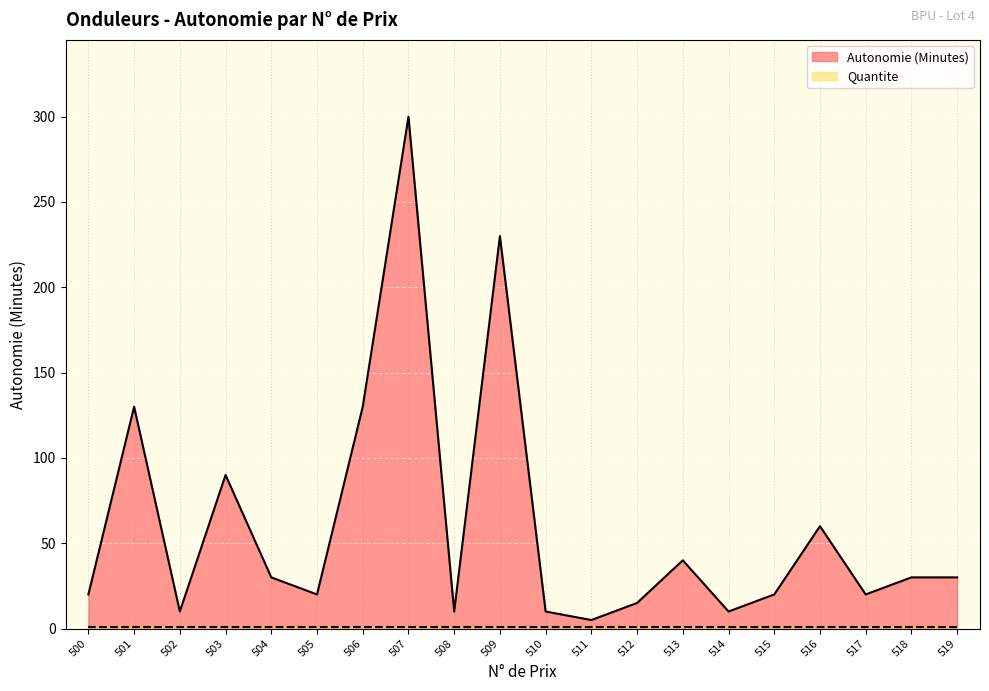

Is it true that the value at 510 is 2?

False